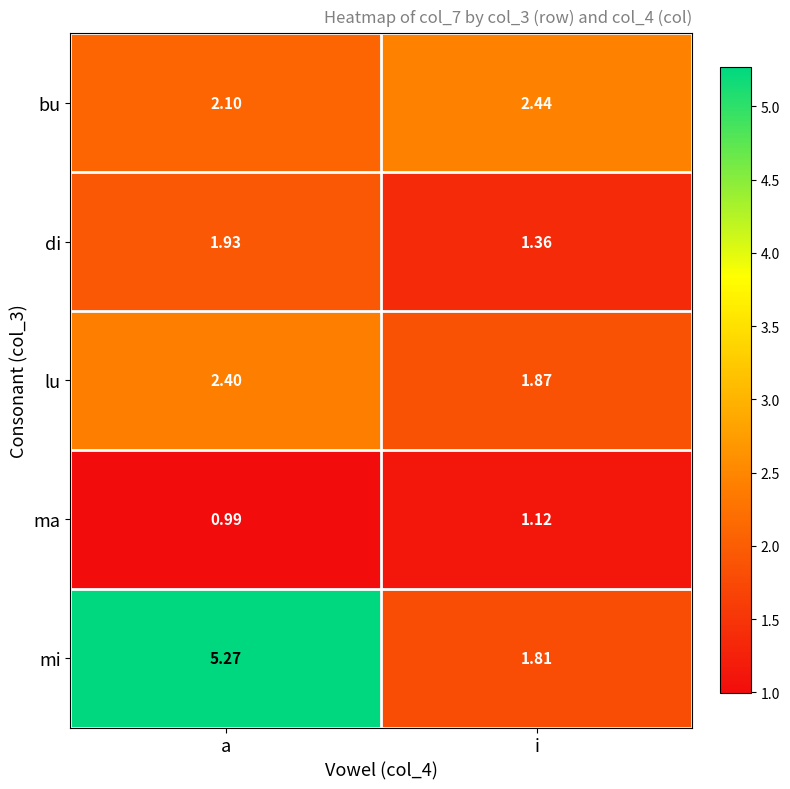

Which series has the widest spread of values?

mi